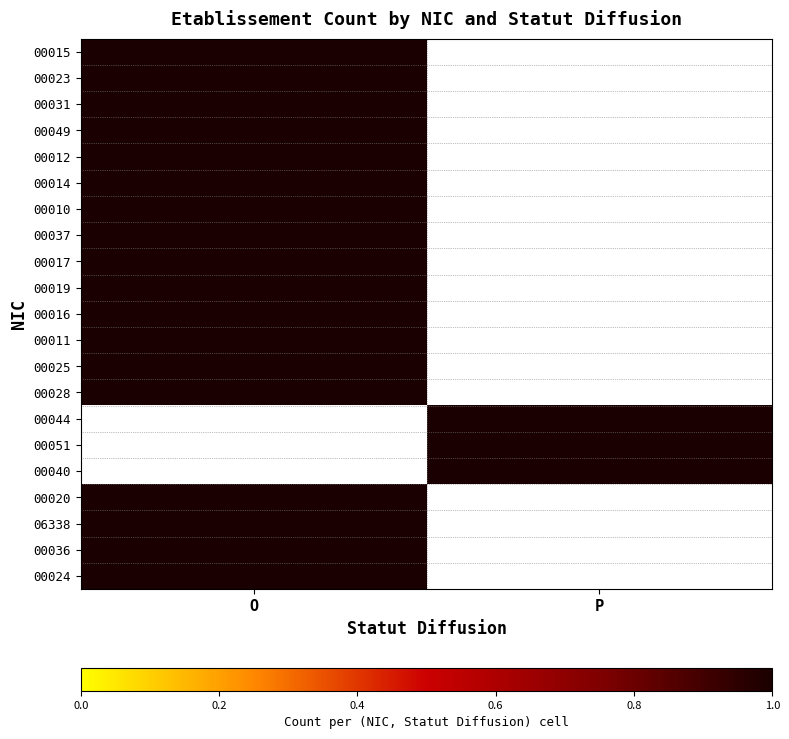

Is the value of 00011 at O greater than the value of 00020 at O?

No